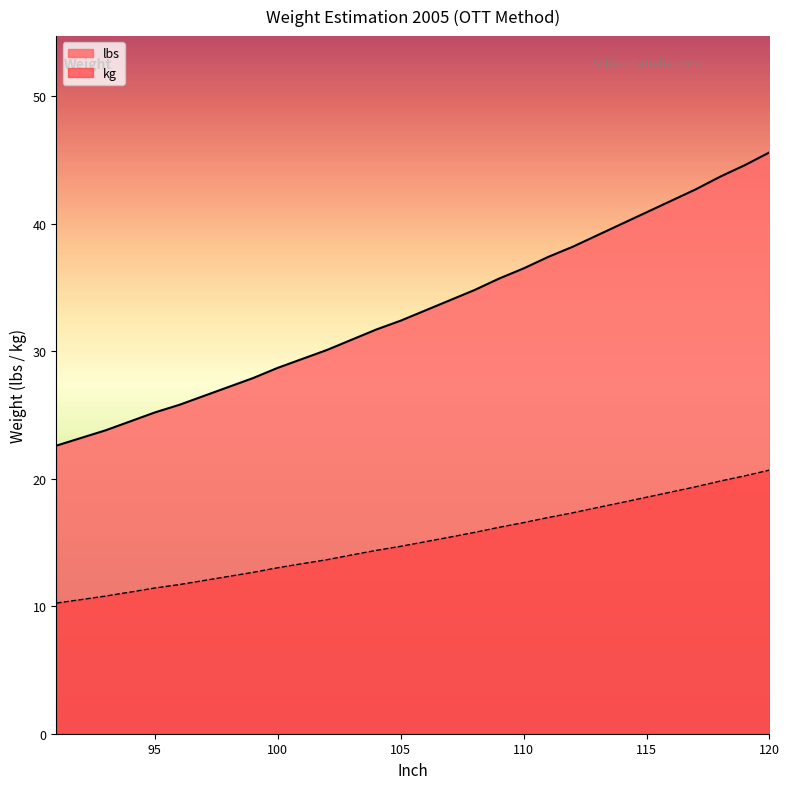

Reading right to left, what are all the values shown in this chart?

lbs: 120=45.6	119=44.6	118=43.7	117=42.7	116=41.8	115=40.9	114=40.0	113=39.1	112=38.2	111=37.4	110=36.5	109=35.7	108=34.8	107=34.0	106=33.2	105=32.4	104=31.7	103=30.9	102=30.1	101=29.4	100=28.7	99=27.9	98=27.2	97=26.5	96=25.8	95=25.2	94=24.5	93=23.8	92=23.2	91=22.6
kg: 120=20.7	119=20.2	118=19.8	117=19.4	116=19.0	115=18.6	114=18.1	113=17.7	112=17.3	111=17.0	110=16.6	109=16.2	108=15.8	107=15.4	106=15.1	105=14.7	104=14.4	103=14.0	102=13.7	101=13.3	100=13.0	99=12.7	98=12.3	97=12.0	96=11.7	95=11.4	94=11.1	93=10.8	92=10.5	91=10.2